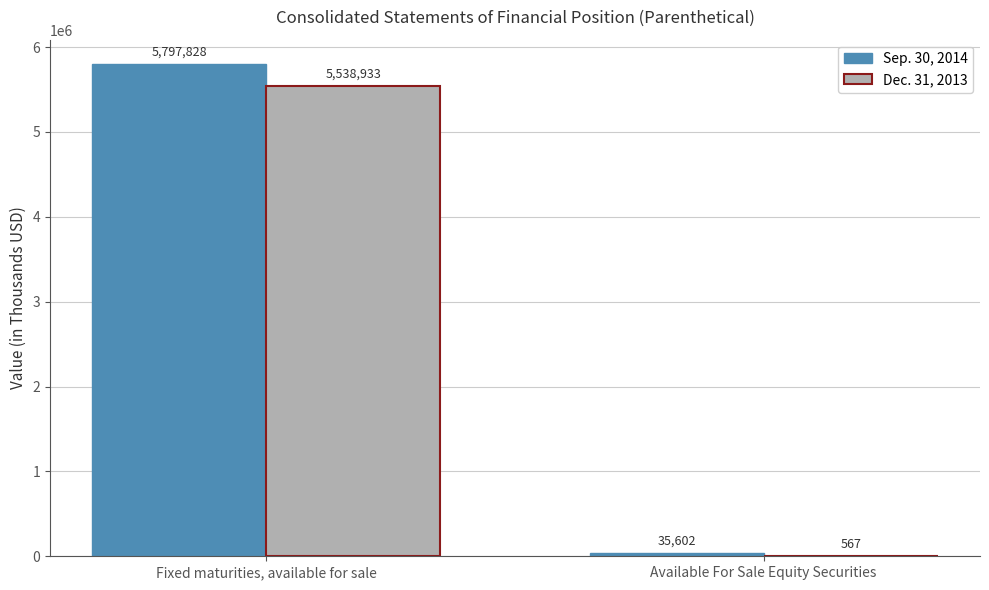

The Dec. 31, 2013 series shows 2772055 at Fixed maturities, available for sale. True or false?

False